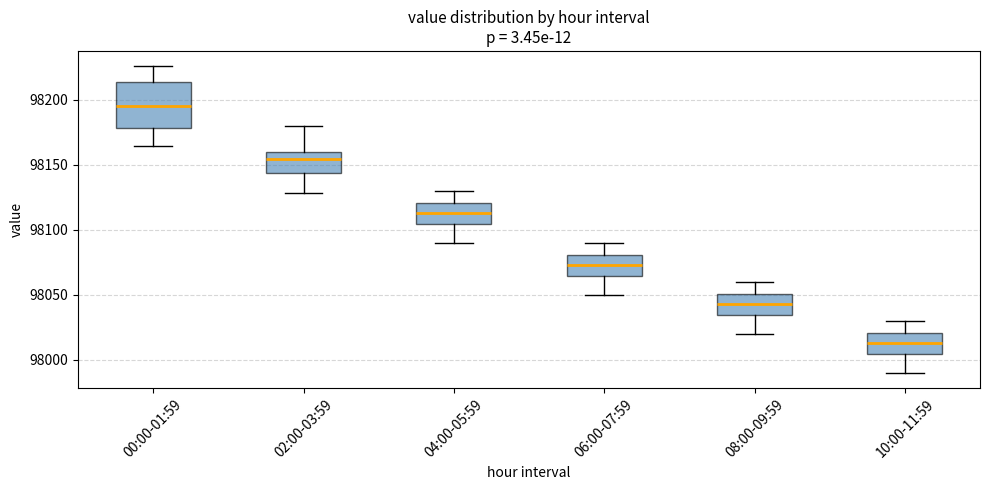

Reading left to right, read every box against the y-axis: the position of its median line, the range the box covers, and the ends of its whiskers. The values are not printed on the chart, so give them approximately, as read against the axis.

00:00-01:59: median 98195, box 98180 to 98215, whiskers 98165 to 98225
02:00-03:59: median 98155, box 98145 to 98160, whiskers 98130 to 98180
04:00-05:59: median 98115, box 98105 to 98120, whiskers 98090 to 98130
06:00-07:59: median 98075, box 98065 to 98080, whiskers 98050 to 98090
08:00-09:59: median 98045, box 98035 to 98050, whiskers 98020 to 98060
10:00-11:59: median 98015, box 98005 to 98020, whiskers 97990 to 98030